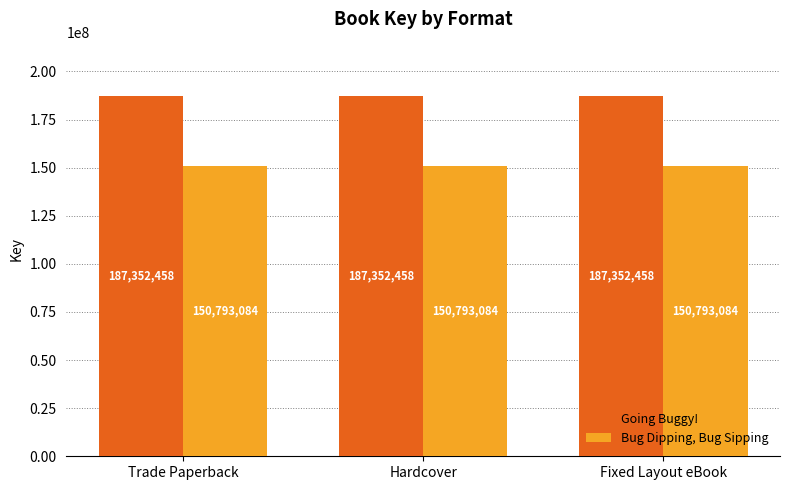

What is the difference between the highest and lowest values at Fixed Layout eBook?

36559374